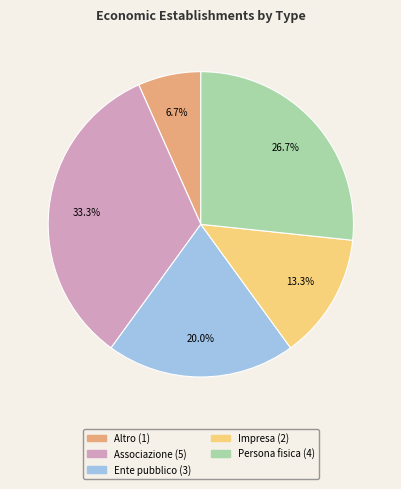

Does any single category account for the majority?

No